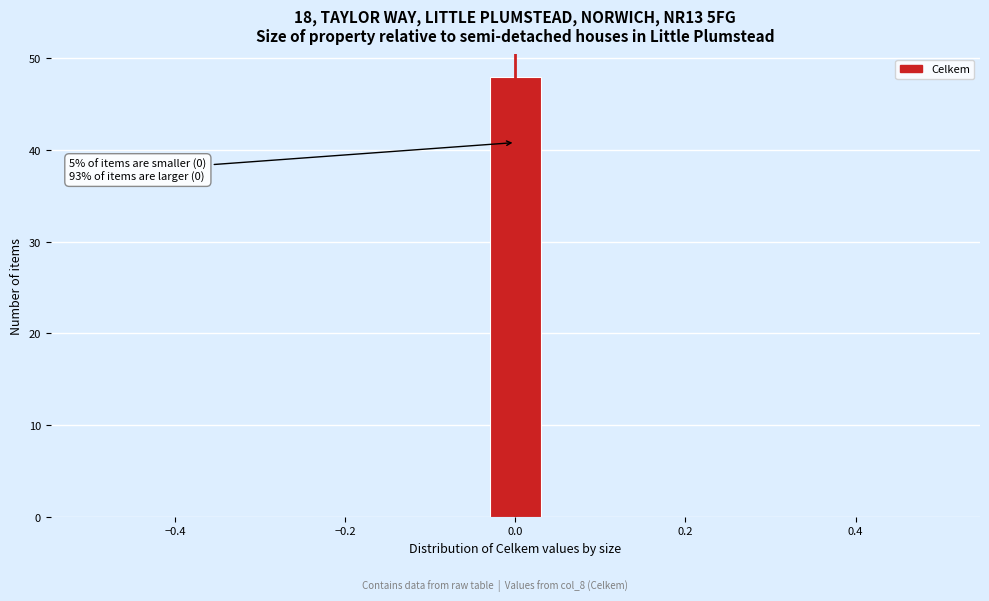

Read against the x-axis, roughly where is the centre of the tallest bar?

0.00